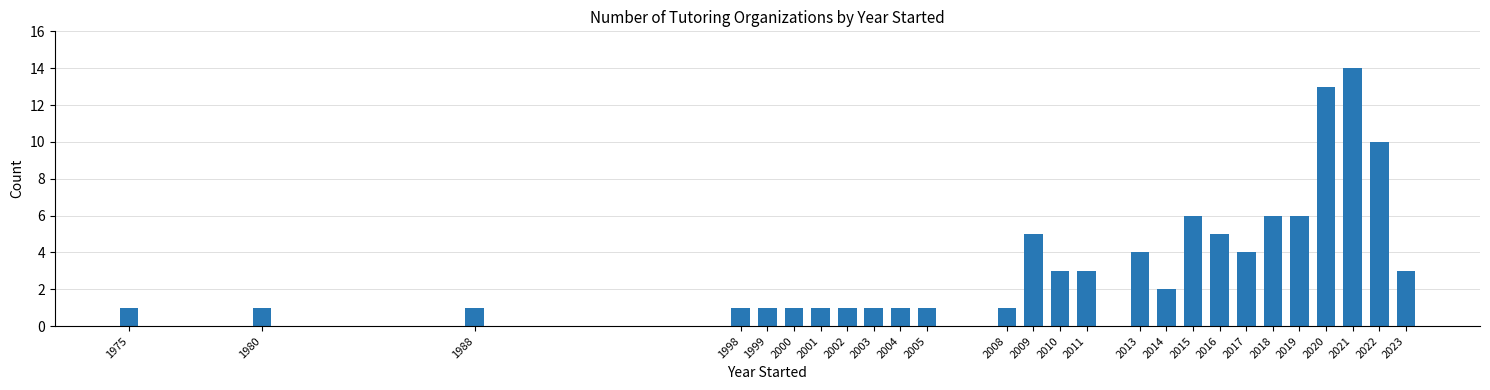

Reading left to right, what are all the values shown in this chart?

1	1	1	1	1	1	1	1	1	1	1	1	5	3	3	4	2	6	5	4	6	6	13	14	10	3